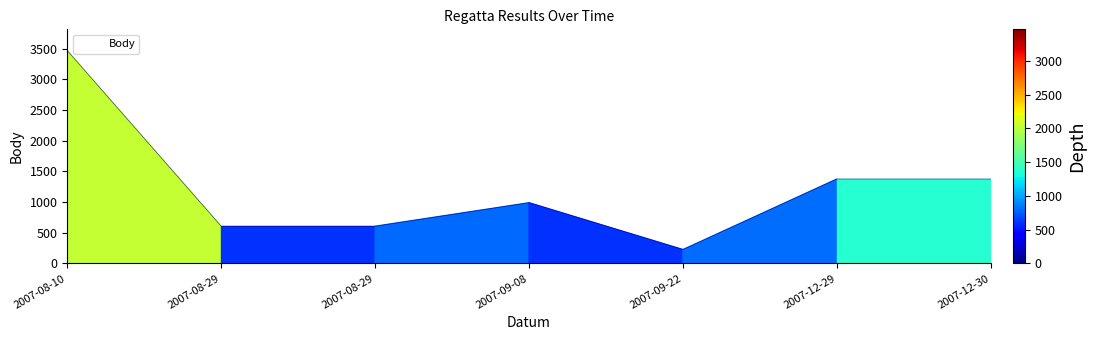

What is the average value?

1235